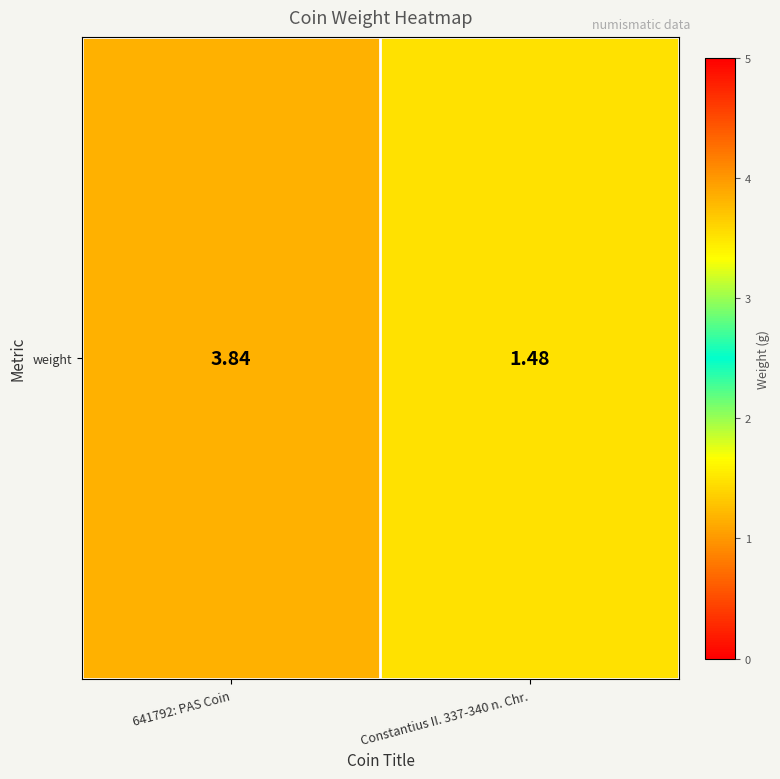

Which category has the highest value across all series?

641792: PAS Coin